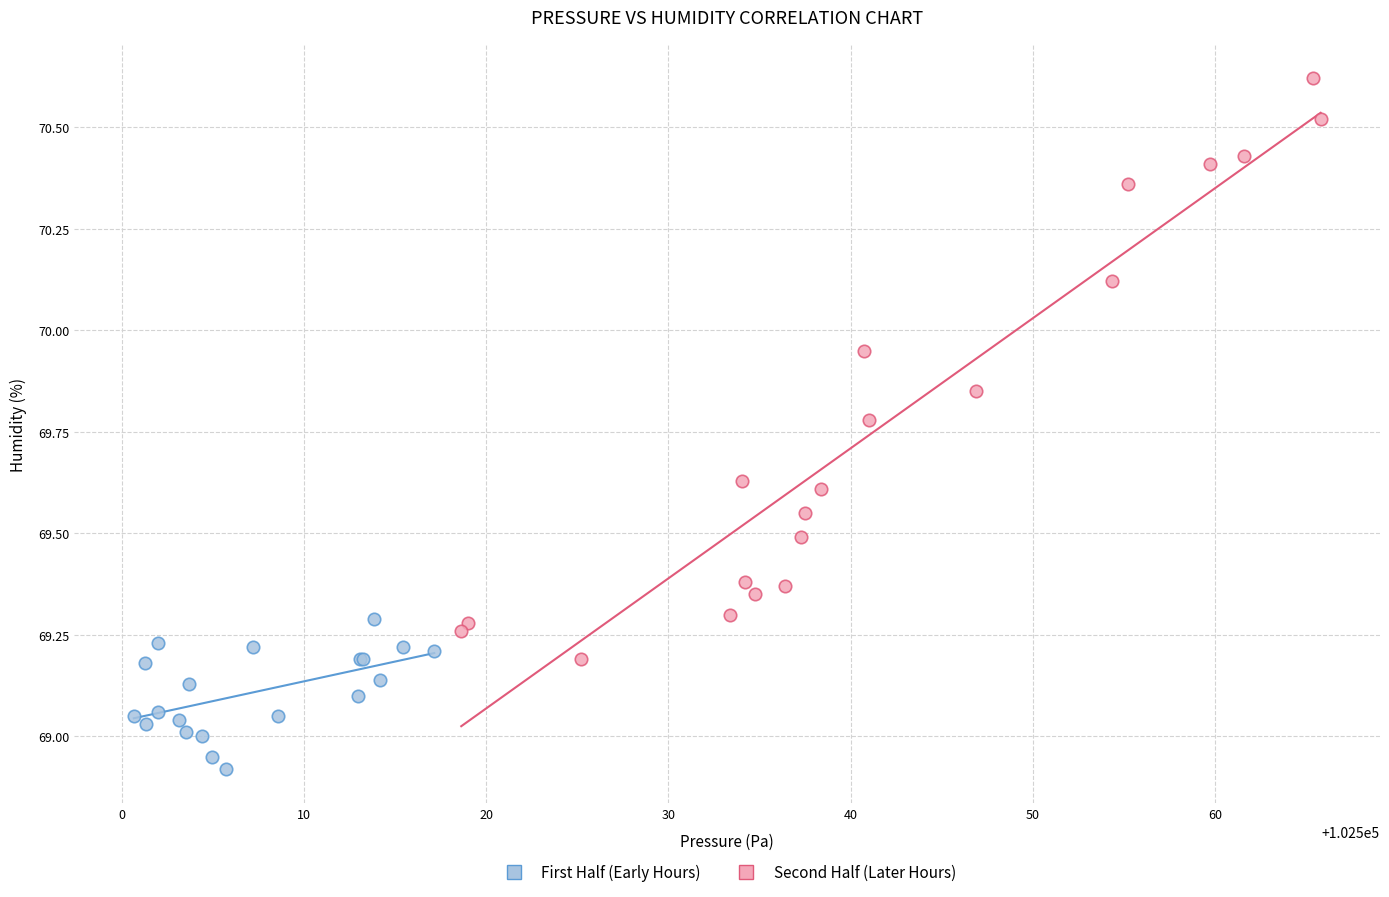

Which series has the widest spread of Y values?

Second Half (Later Hours)